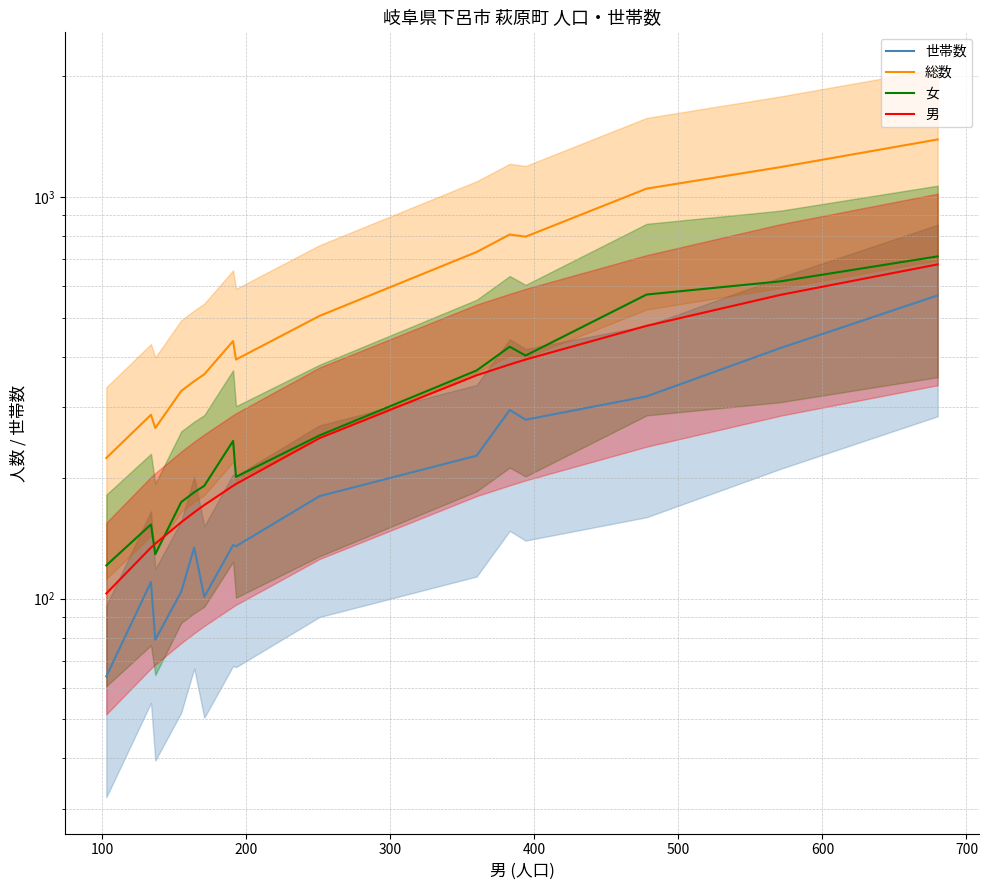

Does the chart have visible grid lines?

Yes